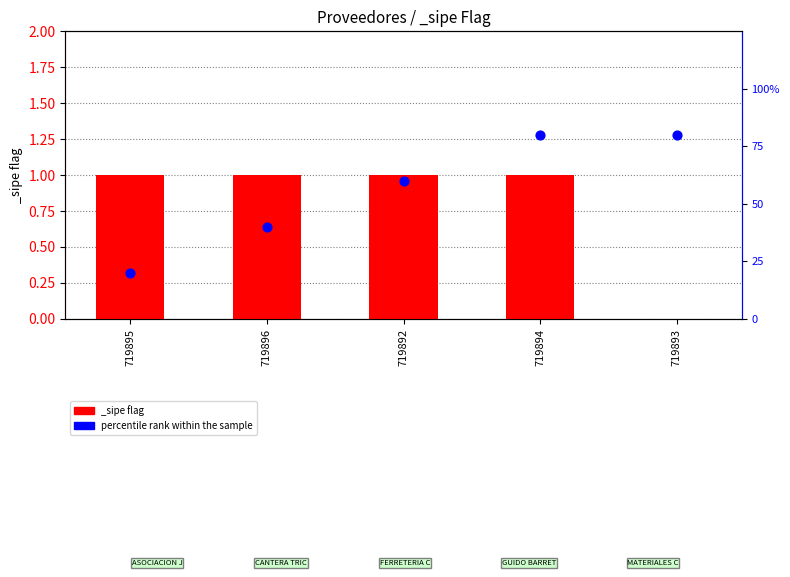

What is the ratio of the value at 719894 to the value at 719892?

1.3